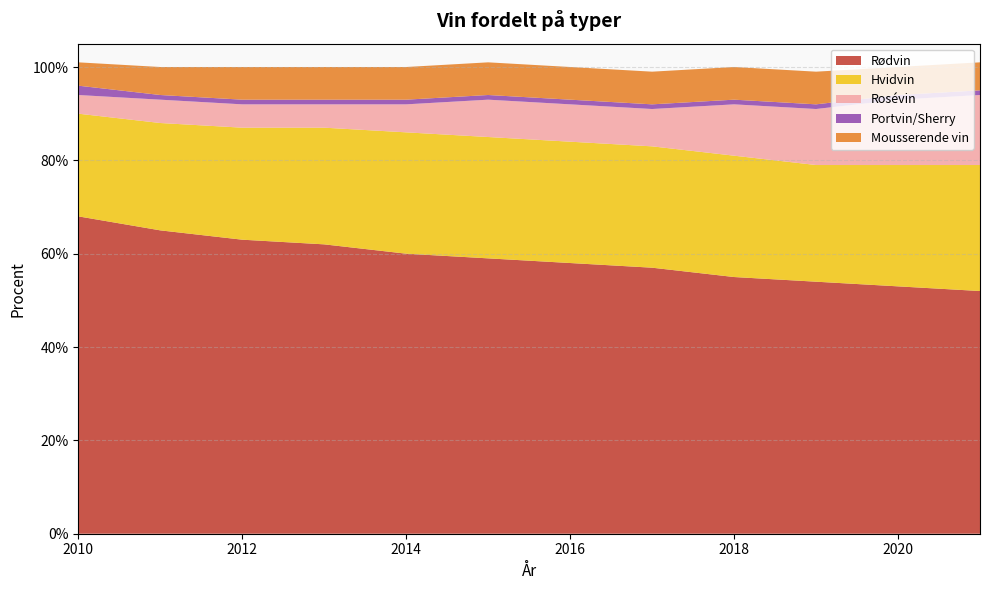

Reading left to right, transcribe all the data shown in this chart.

Rødvin: 2010=68	2011=65	2012=63	2013=62	2014=60	2015=59	2016=58	2017=57	2018=55	2019=54	2020=53	2021=52
Hvidvin: 2010=22	2011=23	2012=24	2013=25	2014=26	2015=26	2016=26	2017=26	2018=26	2019=25	2020=26	2021=27
Rosévin: 2010=4	2011=5	2012=5	2013=5	2014=6	2015=8	2016=8	2017=8	2018=11	2019=12	2020=14	2021=15
Portvin/Sherry: 2010=2	2011=1	2012=1	2013=1	2014=1	2015=1	2016=1	2017=1	2018=1	2019=1	2020=1	2021=1
Mousserende vin: 2010=5	2011=6	2012=7	2013=7	2014=7	2015=7	2016=7	2017=7	2018=7	2019=7	2020=6	2021=6